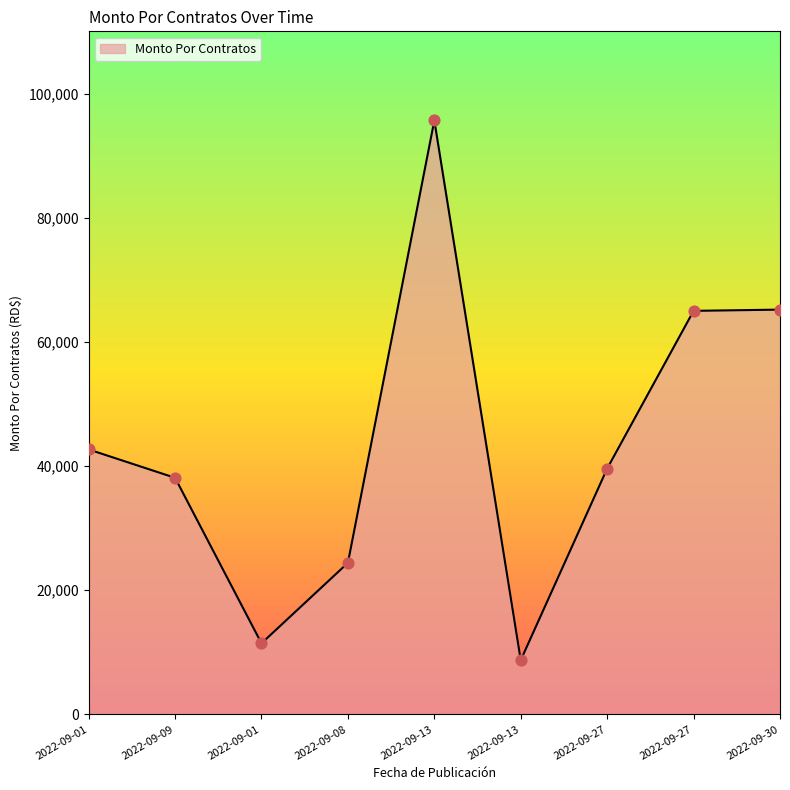

What is the change in value from 2022-09-01 to 2022-09-27?

-3074